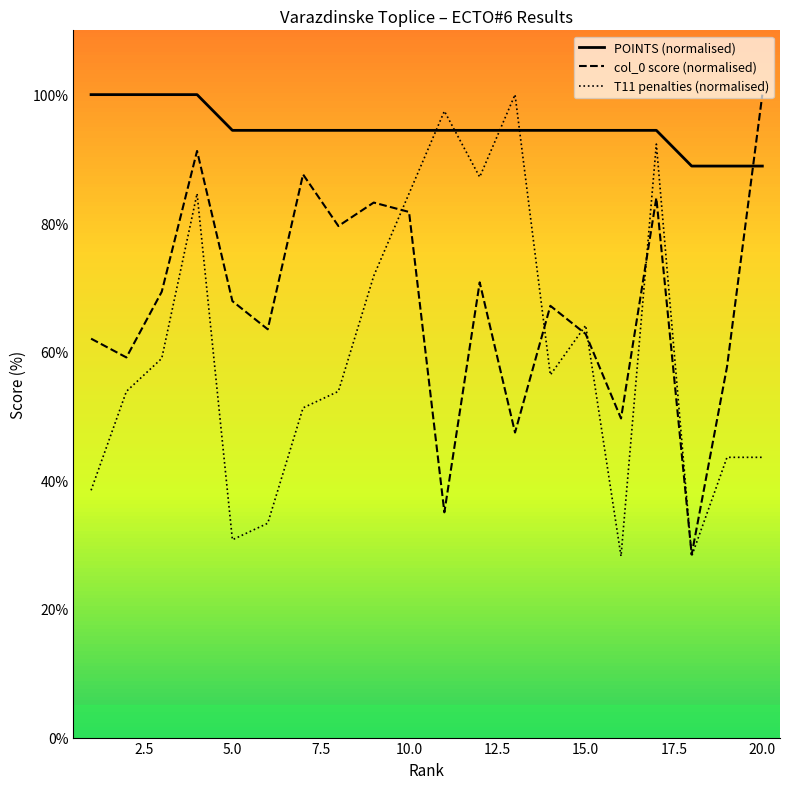

How many interior local valleys does the T11 penalties (normalised) series have?

5